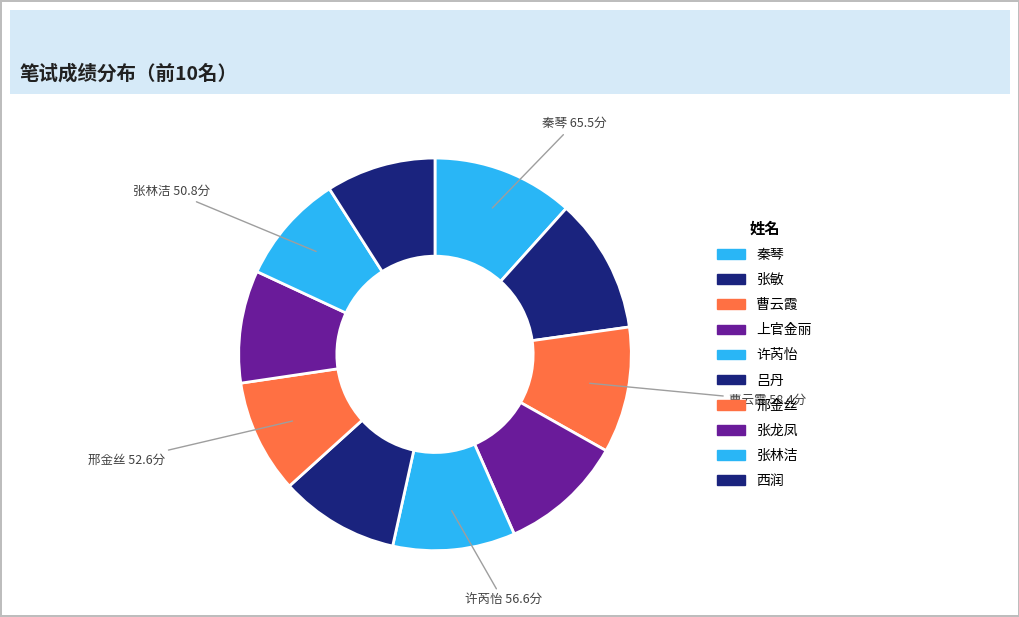

To the nearest percent, what percentage of the pie is 张林洁?

9%